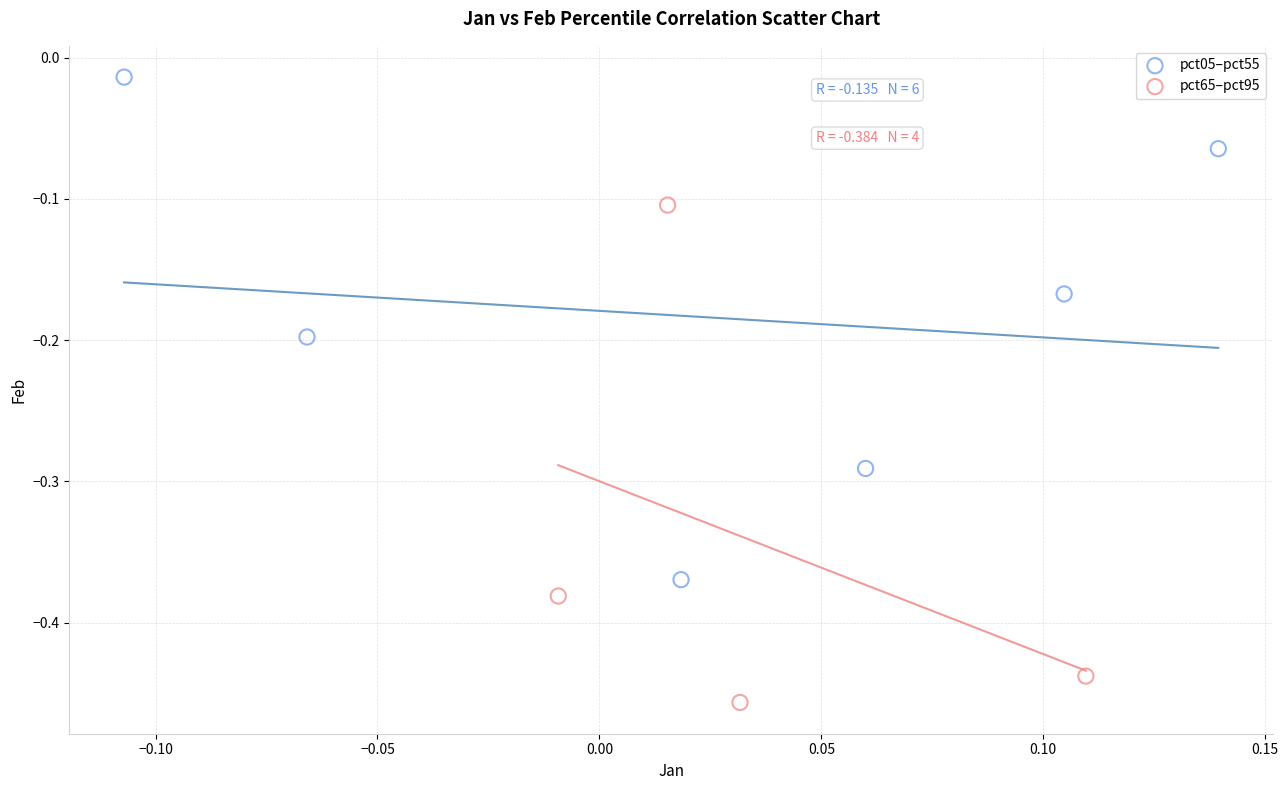

Which series contains the lowest Y value?

pct65–pct95